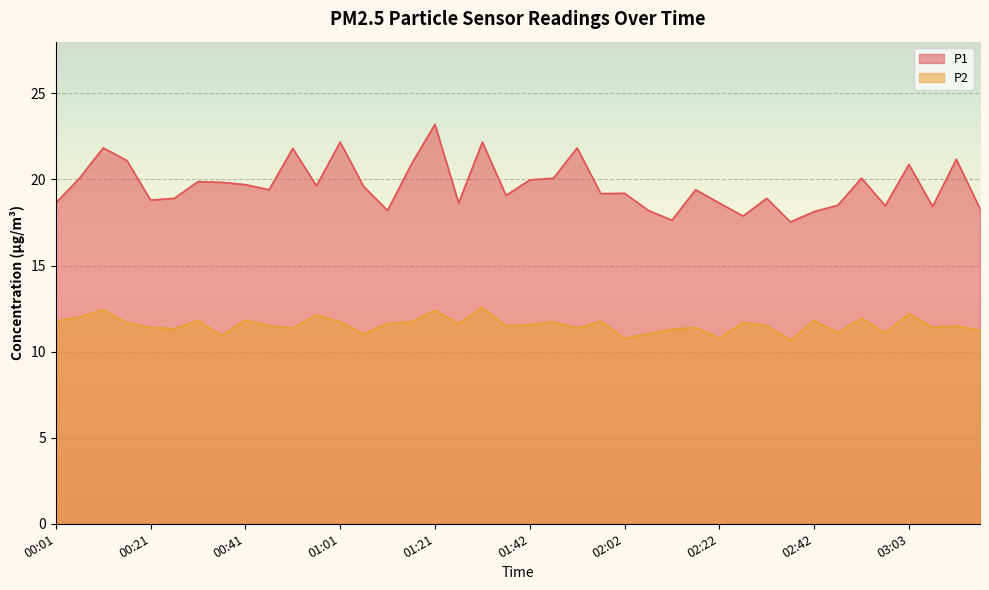

Which series changed the most between 01:26 and 02:27?

P1